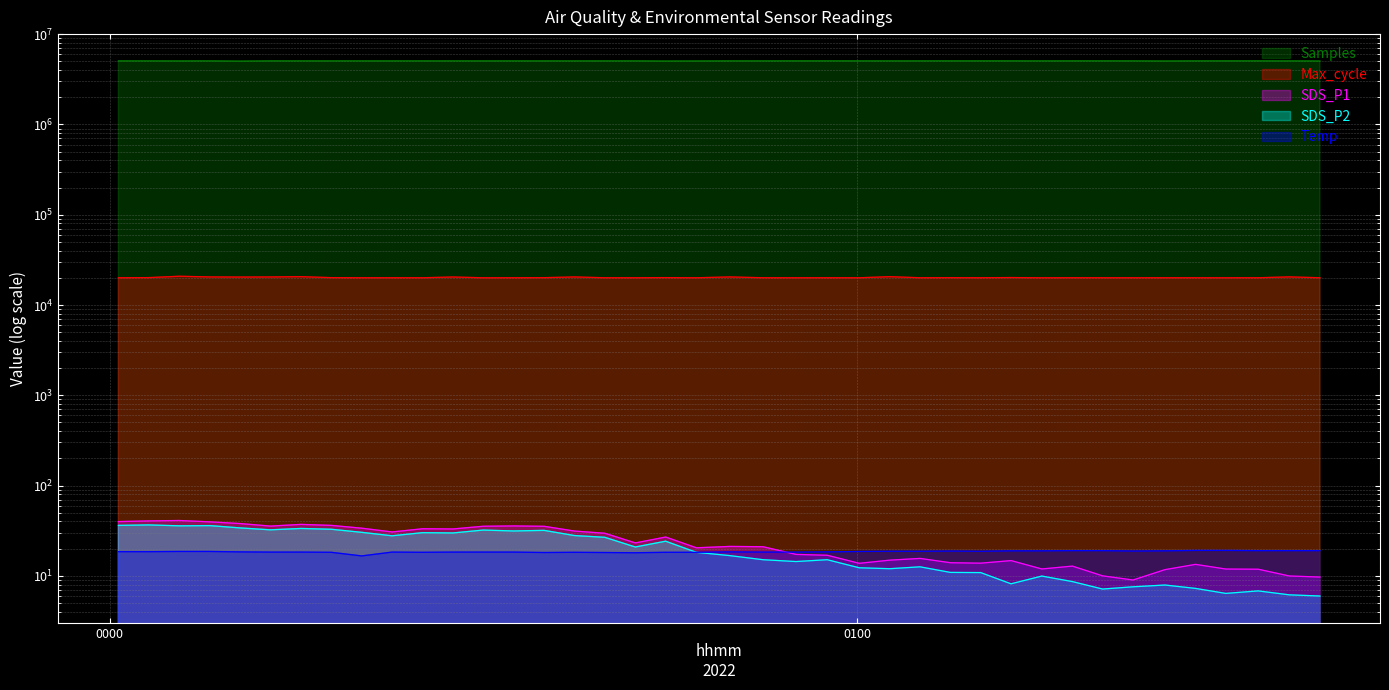

What are all the series names shown in the legend?

SDS_P1, SDS_P2, Temp, Max_cycle, Samples